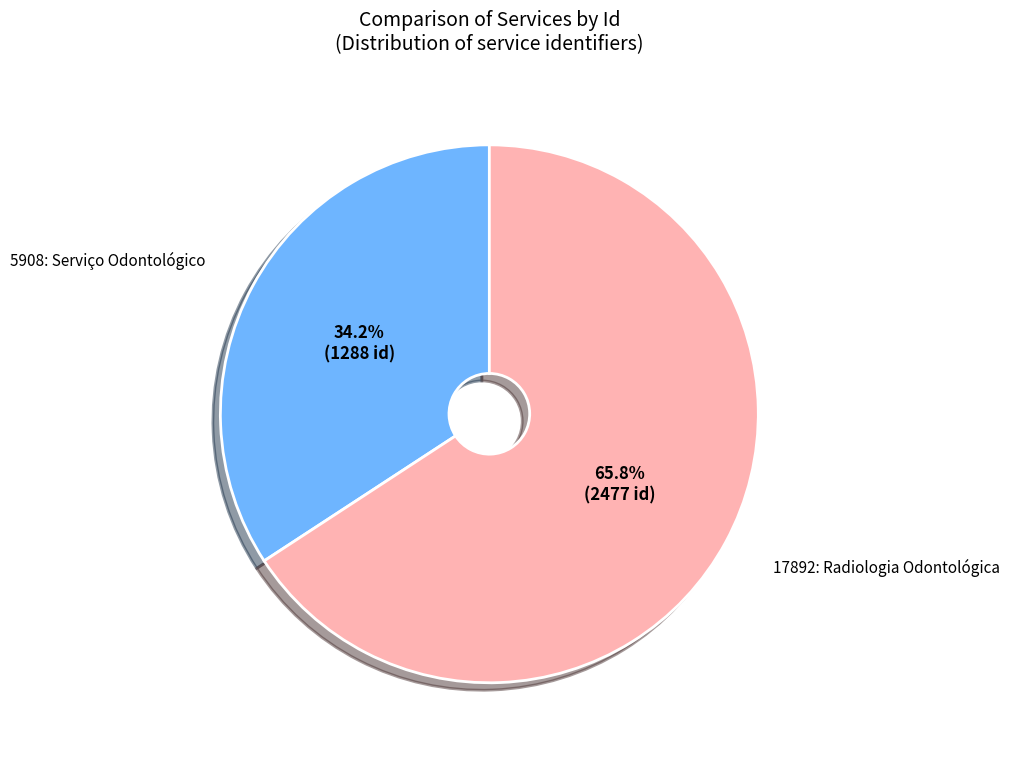

Which slice is the largest?

17892: Radiologia Odontológica